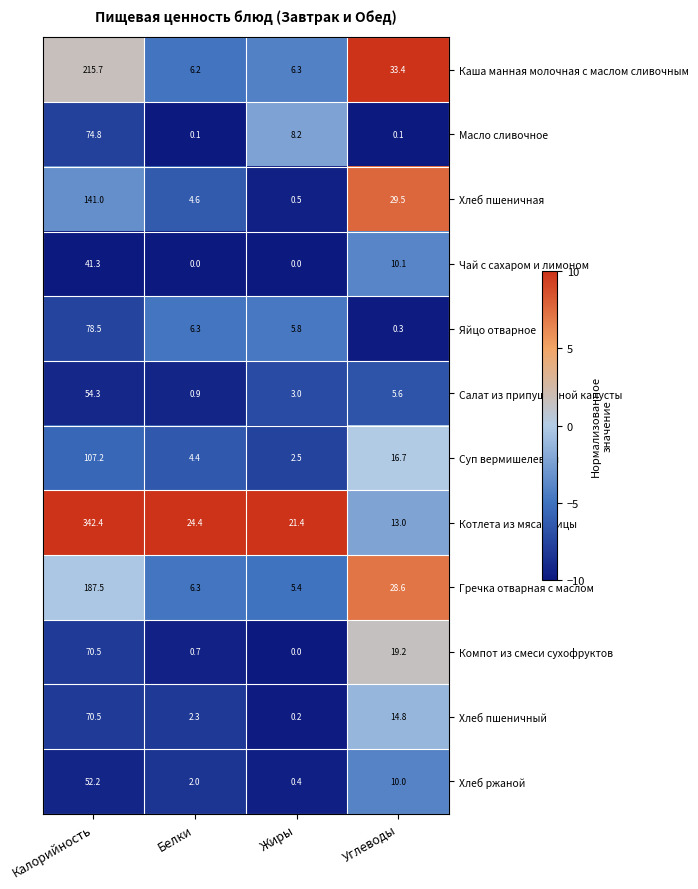

What is the maximum value shown in the chart?

342.4